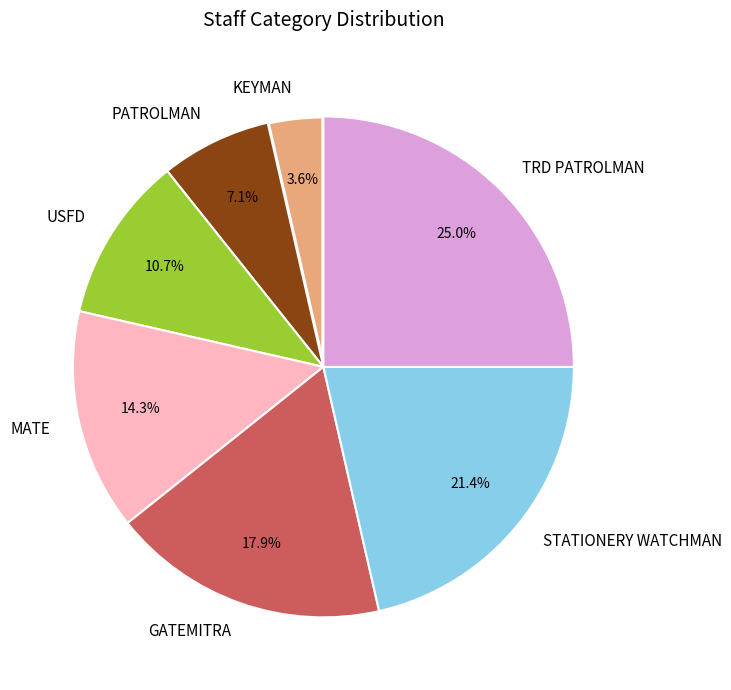

To the nearest percent, what is the difference between the KEYMAN and MATE slice percentages?

11%